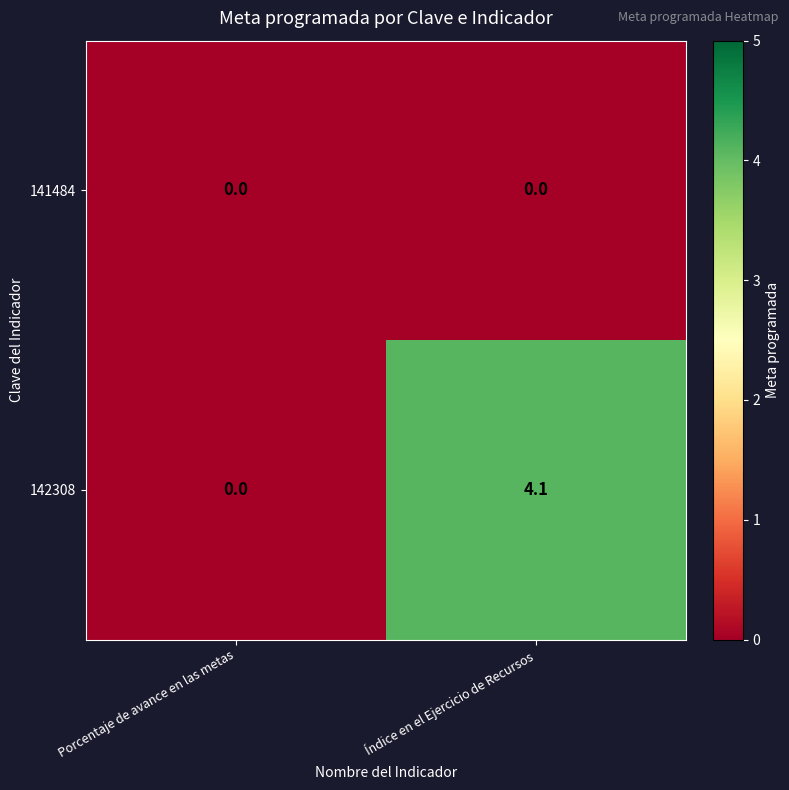

Reading left to right, list all the values displayed in this chart.

141484: 0.0	0.0
142308: 0.0	4.1